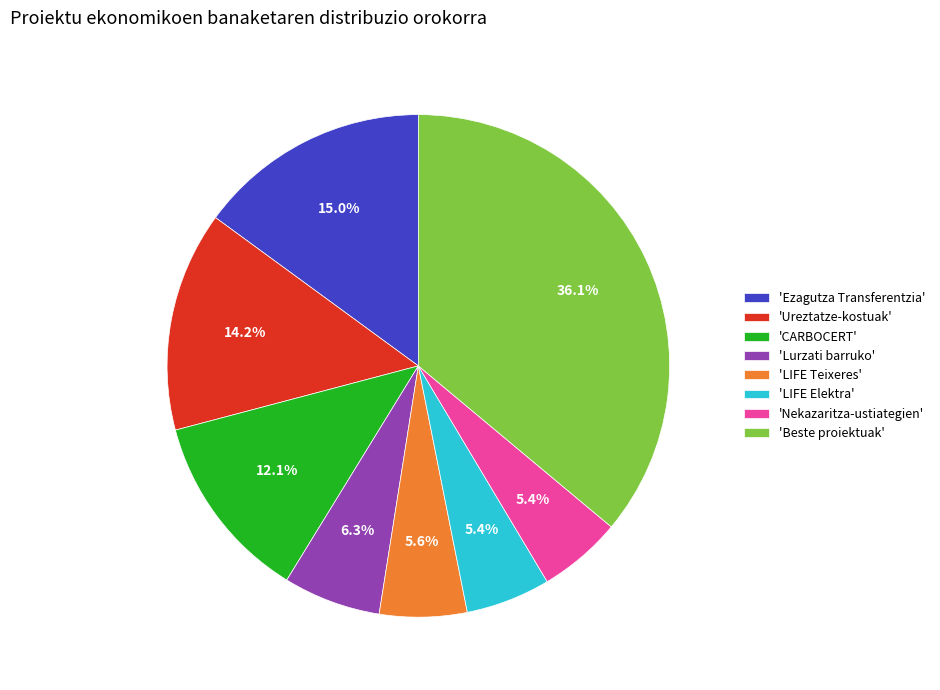

Which slice is the largest?

'Beste proiektuak'